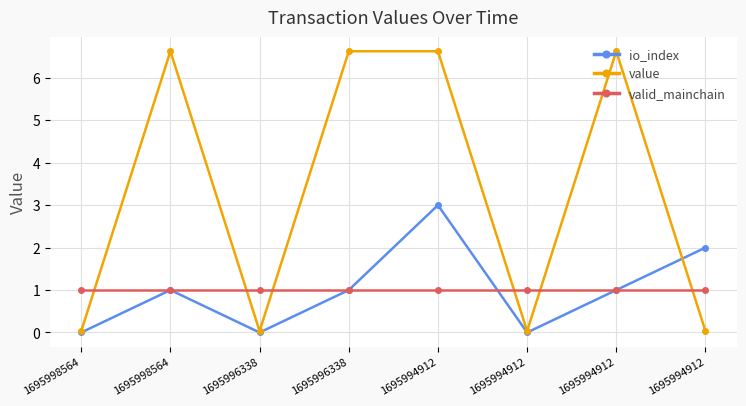

Does the chart have visible grid lines?

Yes